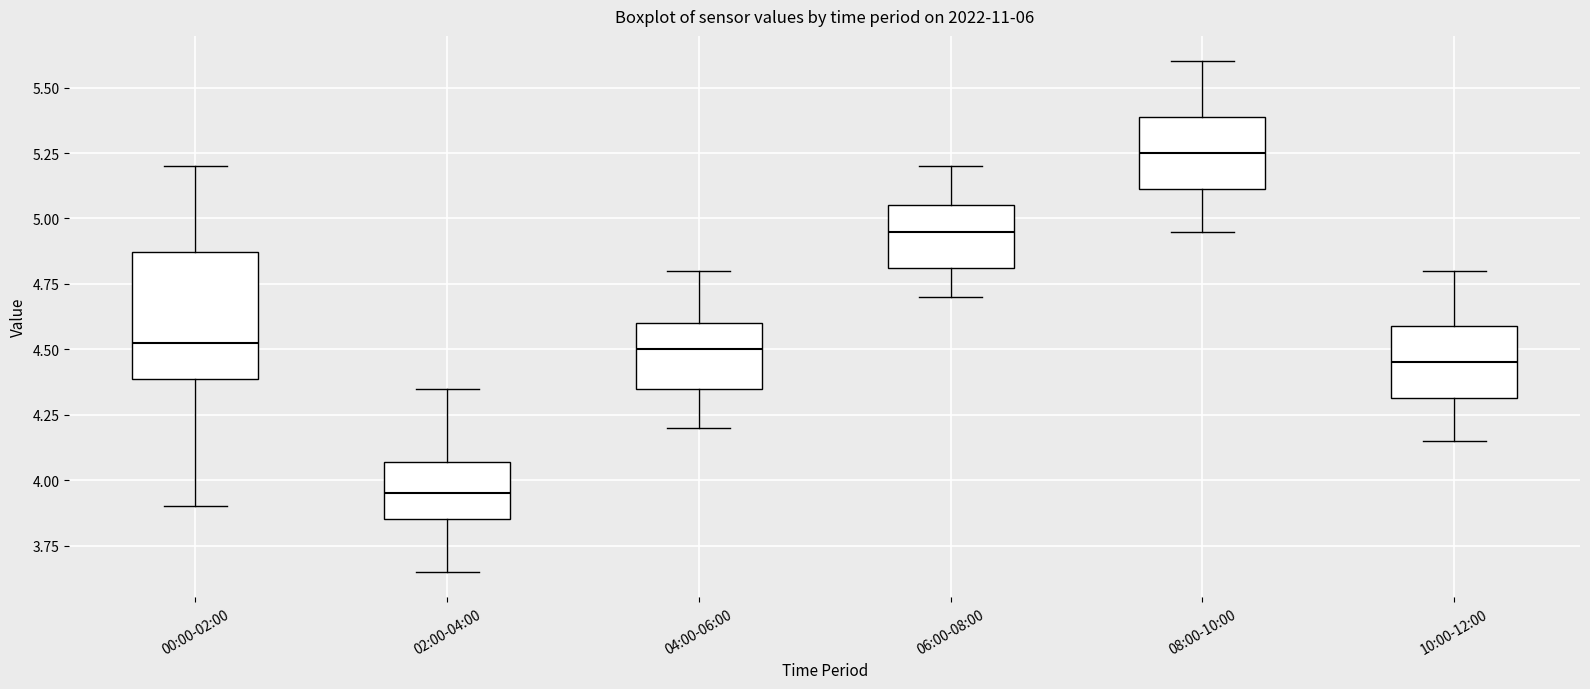

Comparing the boxes themselves (not the whiskers), which one is the tallest?

00:00-02:00